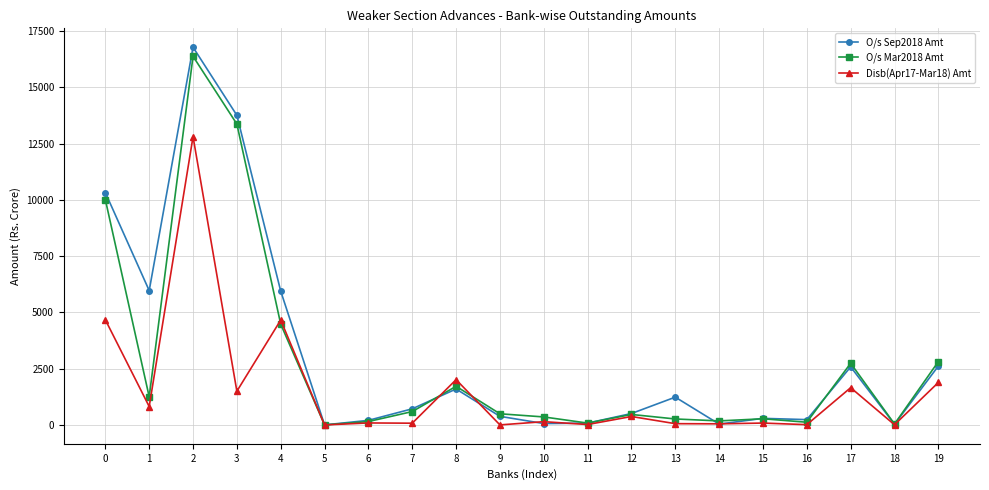

What is the total value across all series at 18?

75.2